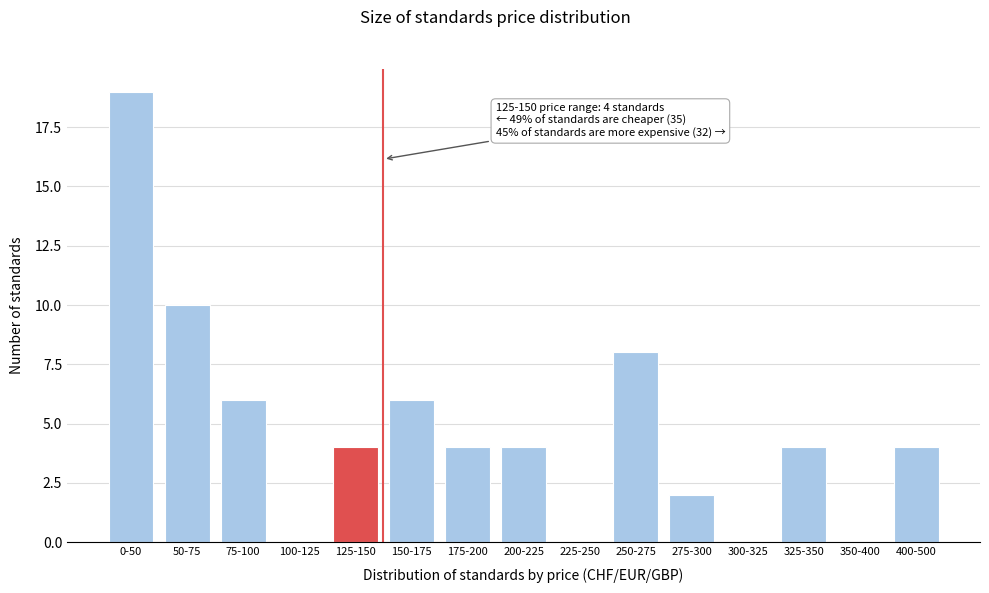

Reading right to left, transcribe all the data shown in this chart.

400-500=4	350-400=0	325-350=4	300-325=0	275-300=2	250-275=8	225-250=0	200-225=4	175-200=4	150-175=6	125-150=4	100-125=0	75-100=6	50-75=10	0-50=19